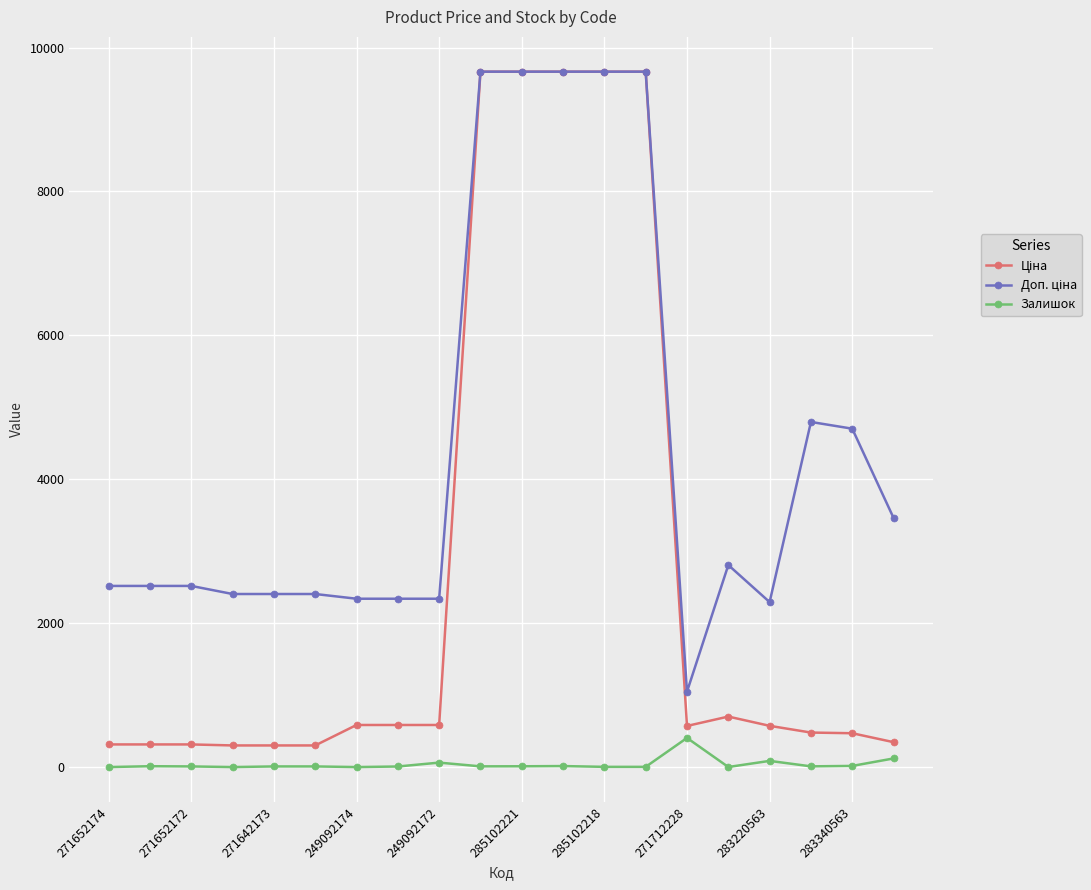

What is the maximum value for Залишок?

405.0